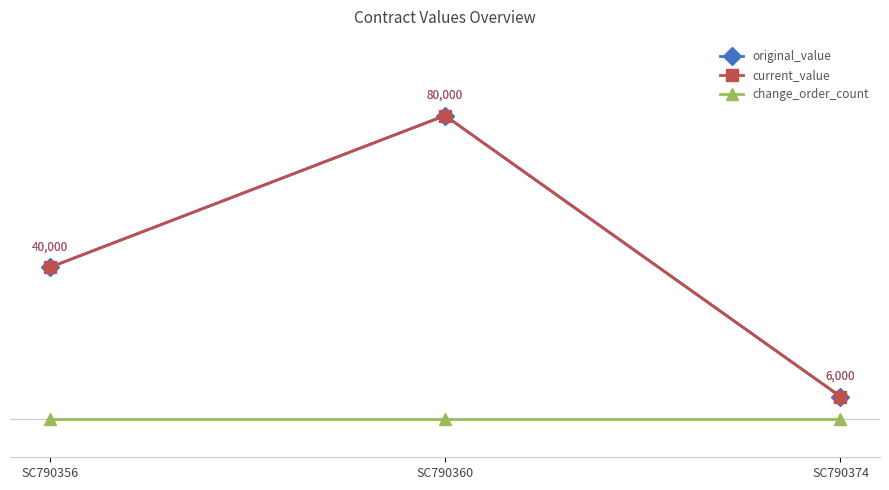

Does the chart have visible grid lines?

No